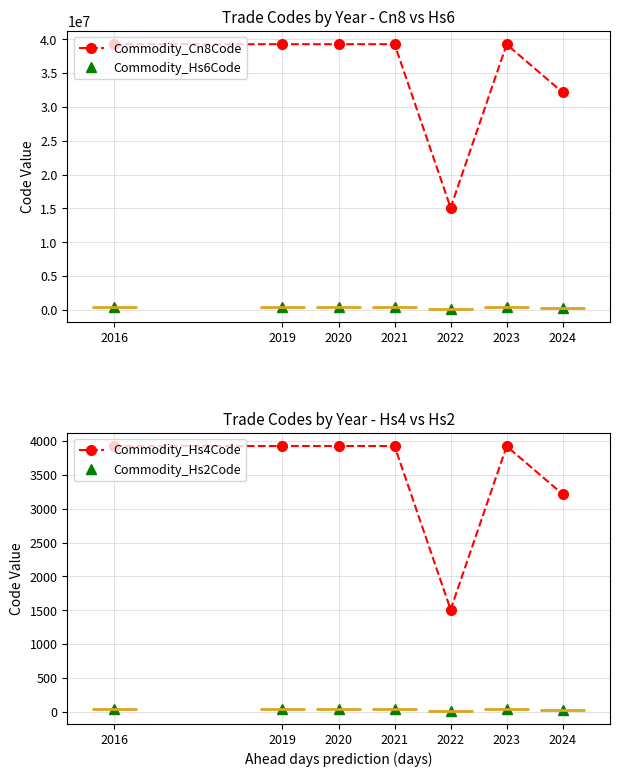

True or false: Commodity_Hs2Code and Commodity_Cn8Code cross at least once.

False